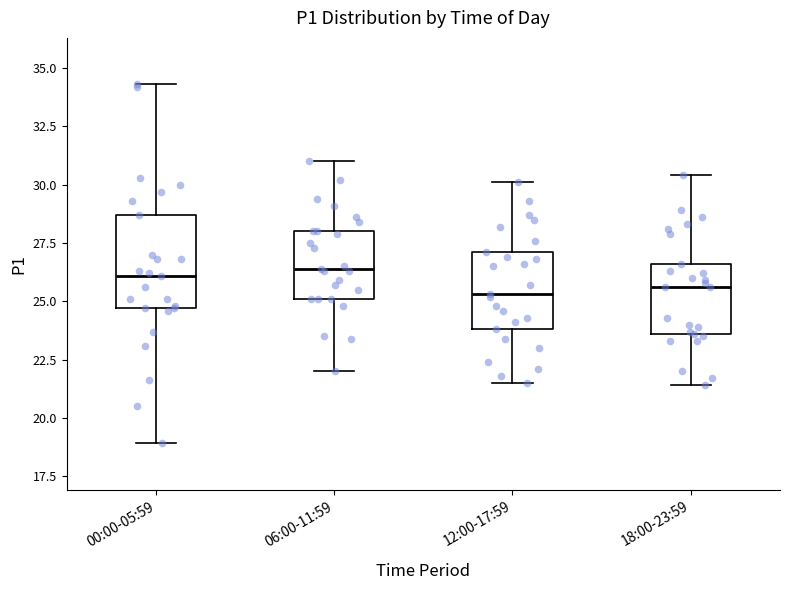

Reading left to right, read every box against the y-axis: the position of its median line, the range the box covers, and the ends of its whiskers. The values are not printed on the chart, so give them approximately, as read against the axis.

00:00-05:59: median 26.0, box 24.5 to 28.5, whiskers 19.0 to 34.5
06:00-11:59: median 26.5, box 25.0 to 28.0, whiskers 22.0 to 31.0
12:00-17:59: median 25.5, box 24.0 to 27.0, whiskers 21.5 to 30.0
18:00-23:59: median 25.5, box 23.5 to 26.5, whiskers 21.5 to 30.5